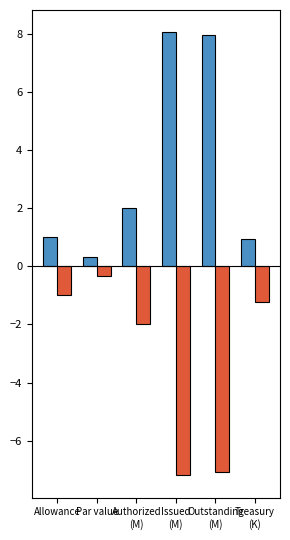

How many series are shown in this chart?

2